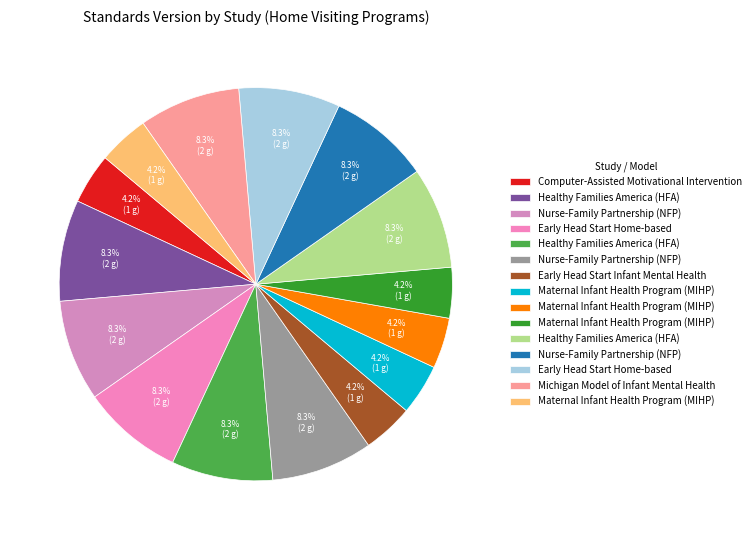

Count the number of slices in the pie.

15